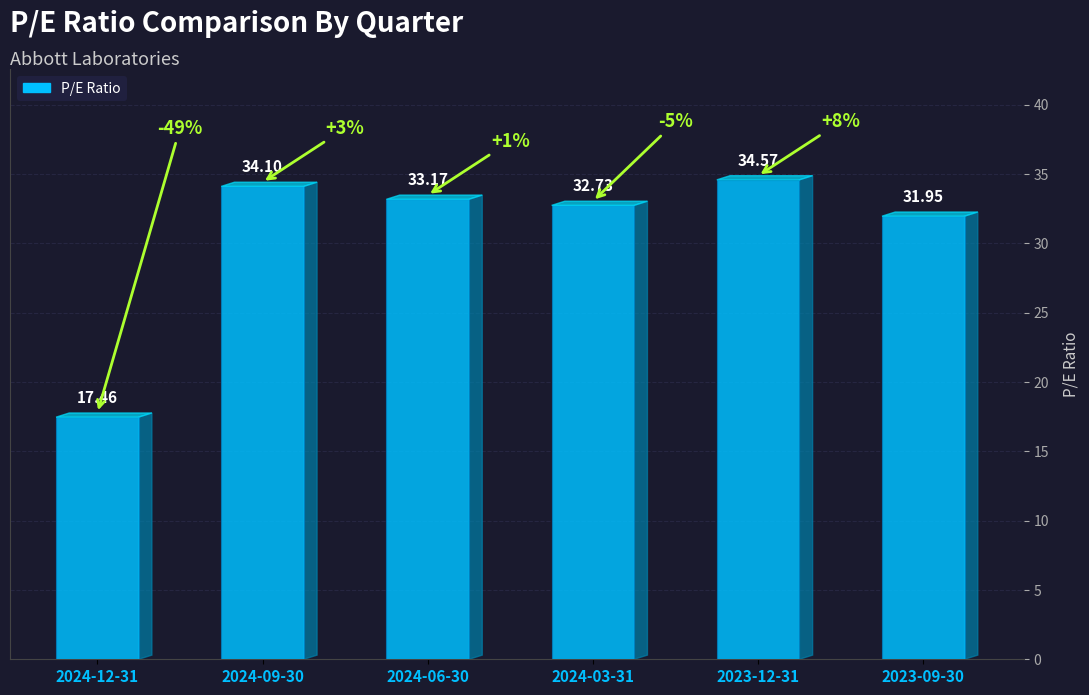

Reading left to right, transcribe all the data shown in this chart.

17.5	34.1	33.2	32.7	34.6	31.9